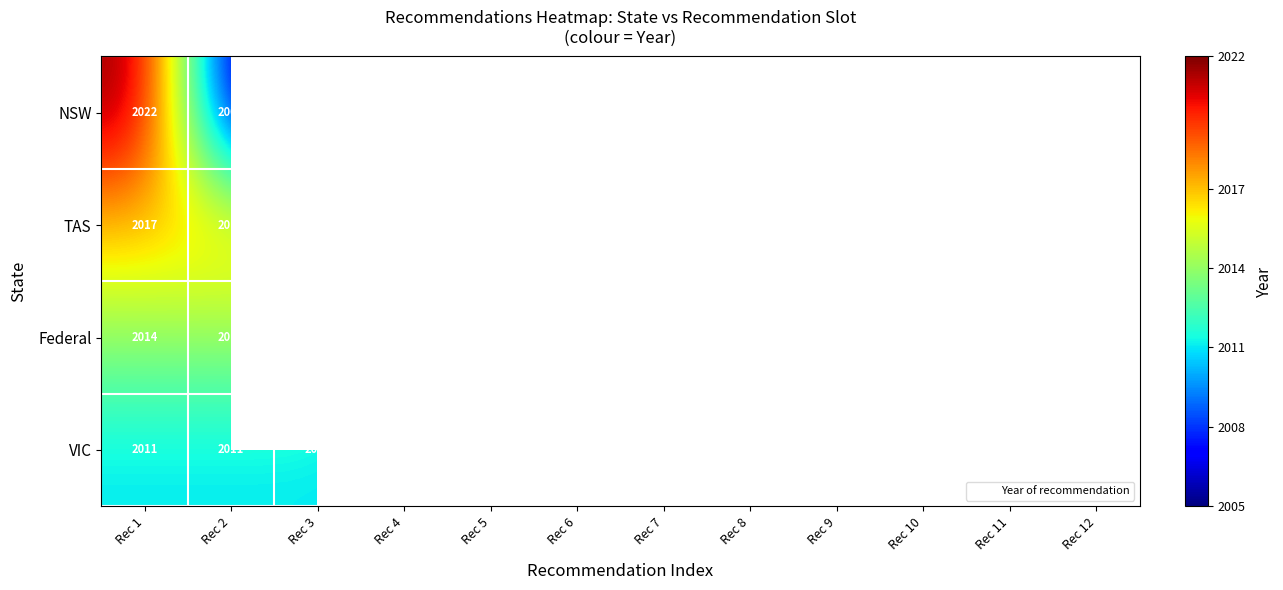

The value of NSW at Rec 10 is 2005.0. True or false?

True